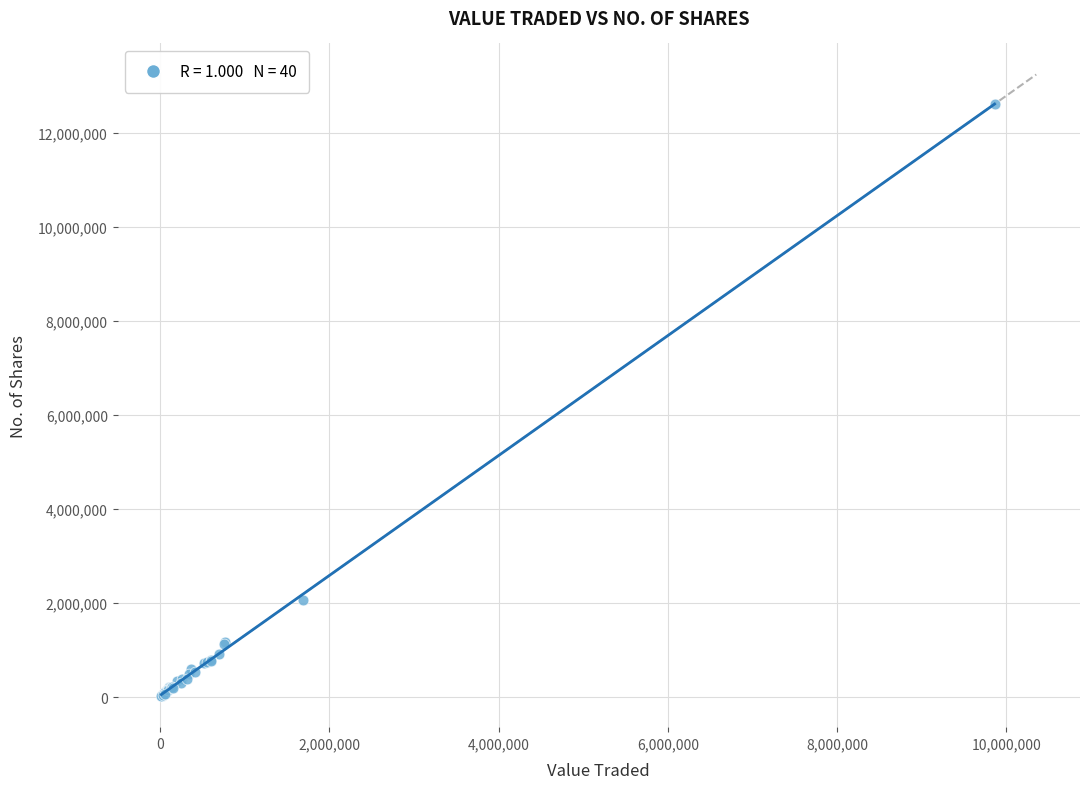

What Y value in the scatter plot is closest to 6314811?

2063728